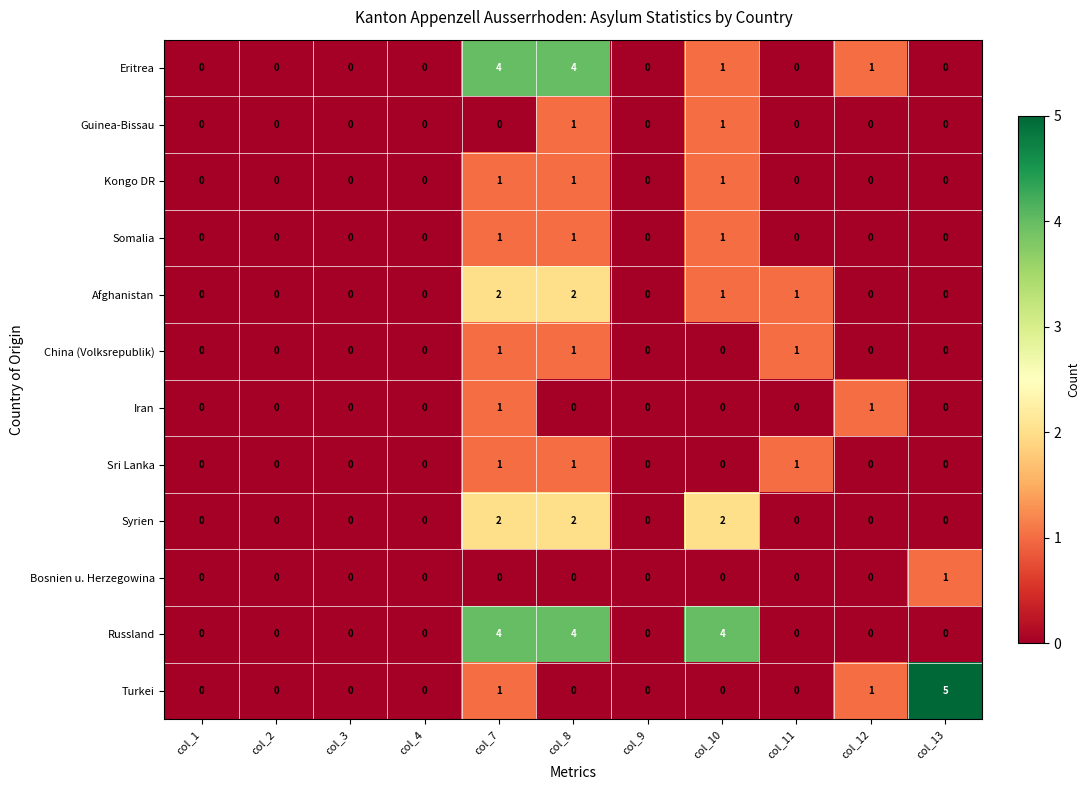

How many Syrien values are between 0 and 2?

11